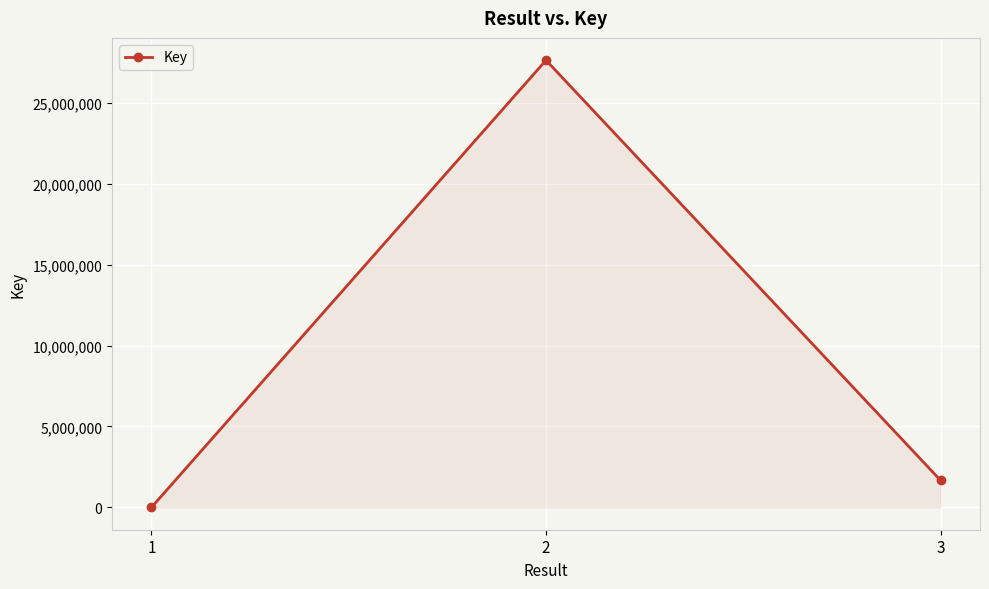

Count the number of categories in the chart.

3